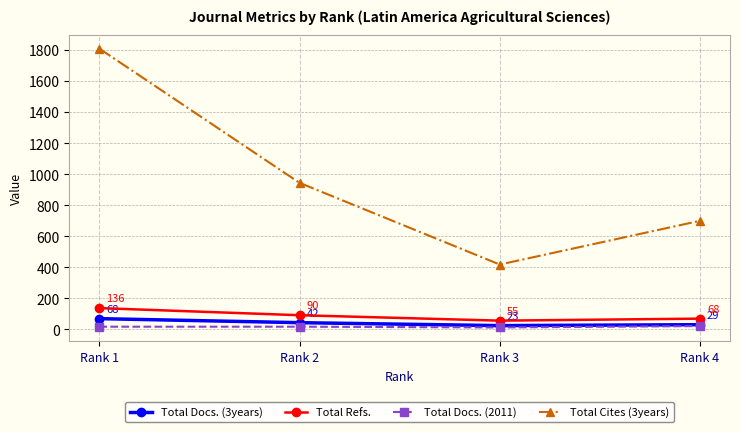

What is the smallest value displayed?

11